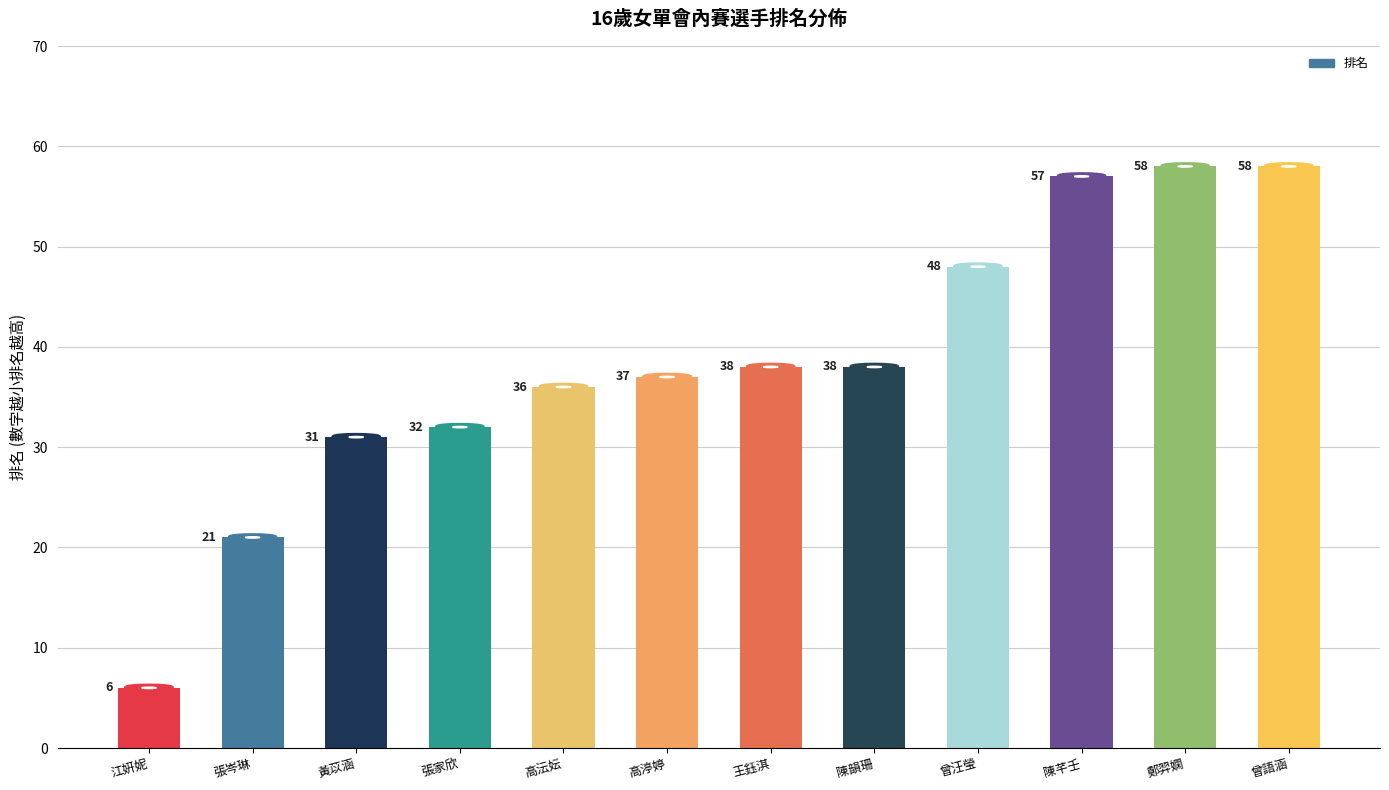

The chart shows a value of 21 at 張岑琳. True or false?

True